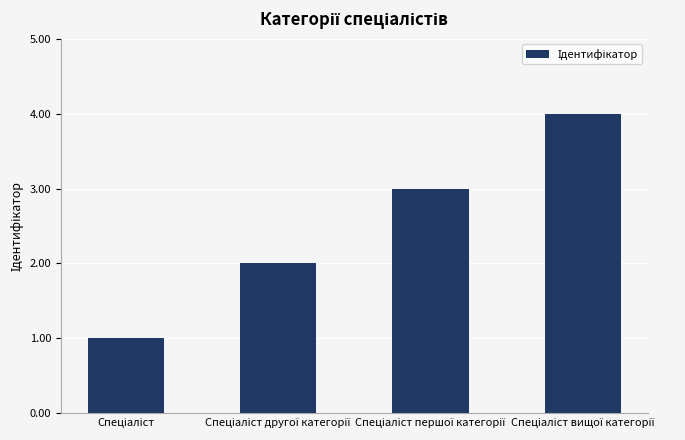

How many values are between 2 and 4?

3